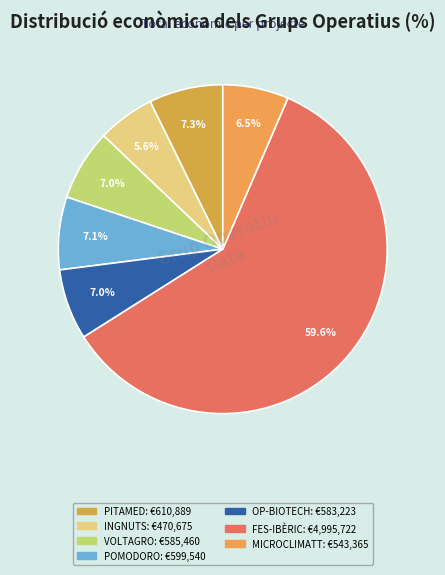

To the nearest percent, what percentage of the pie is FES-IBÈRIC?

60%